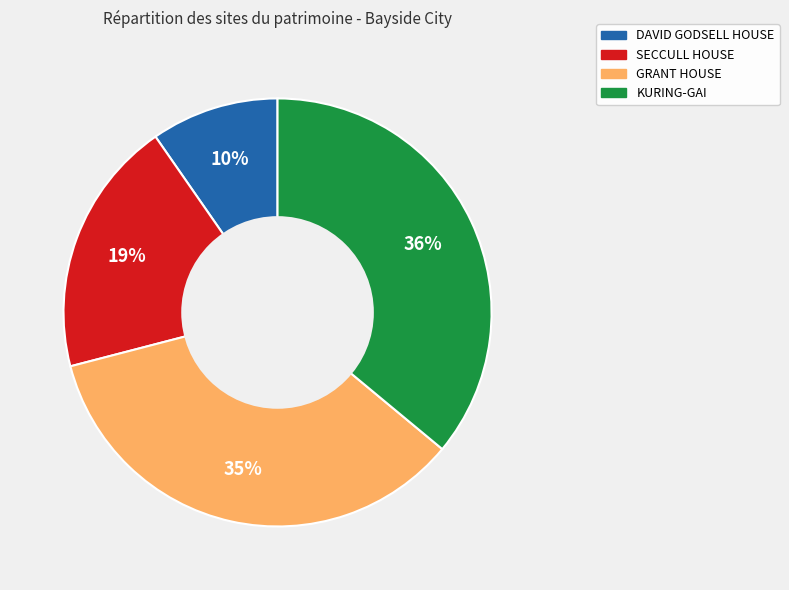

Which slice is the smallest?

DAVID GODSELL HOUSE